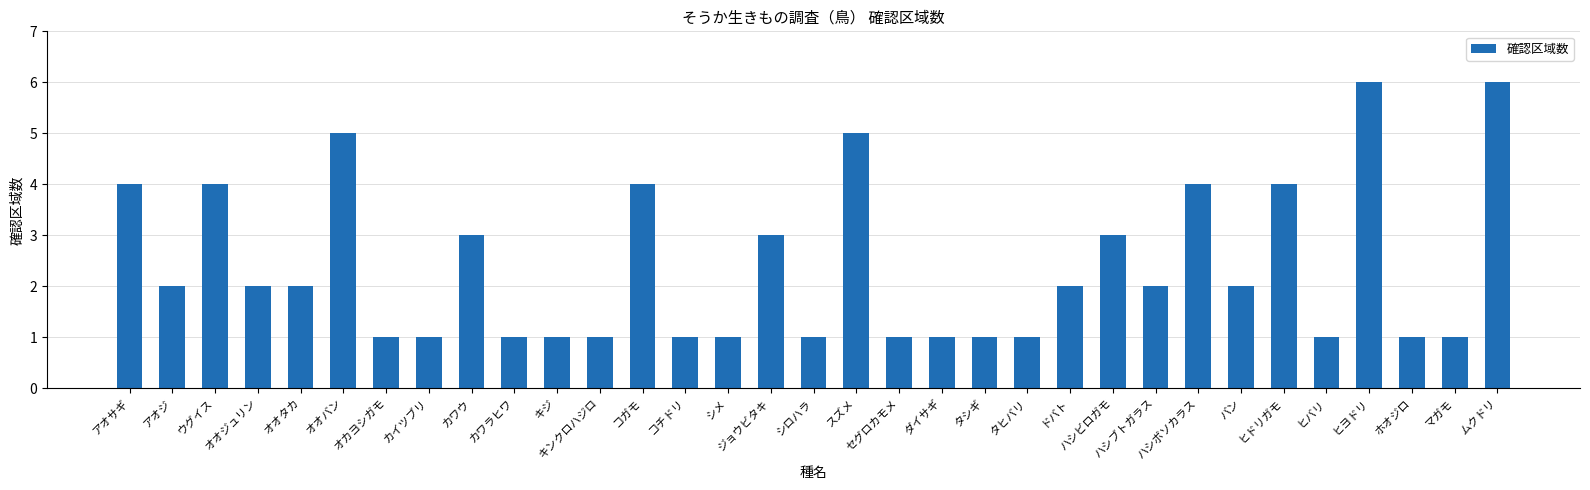

What is the maximum value shown in the chart?

6